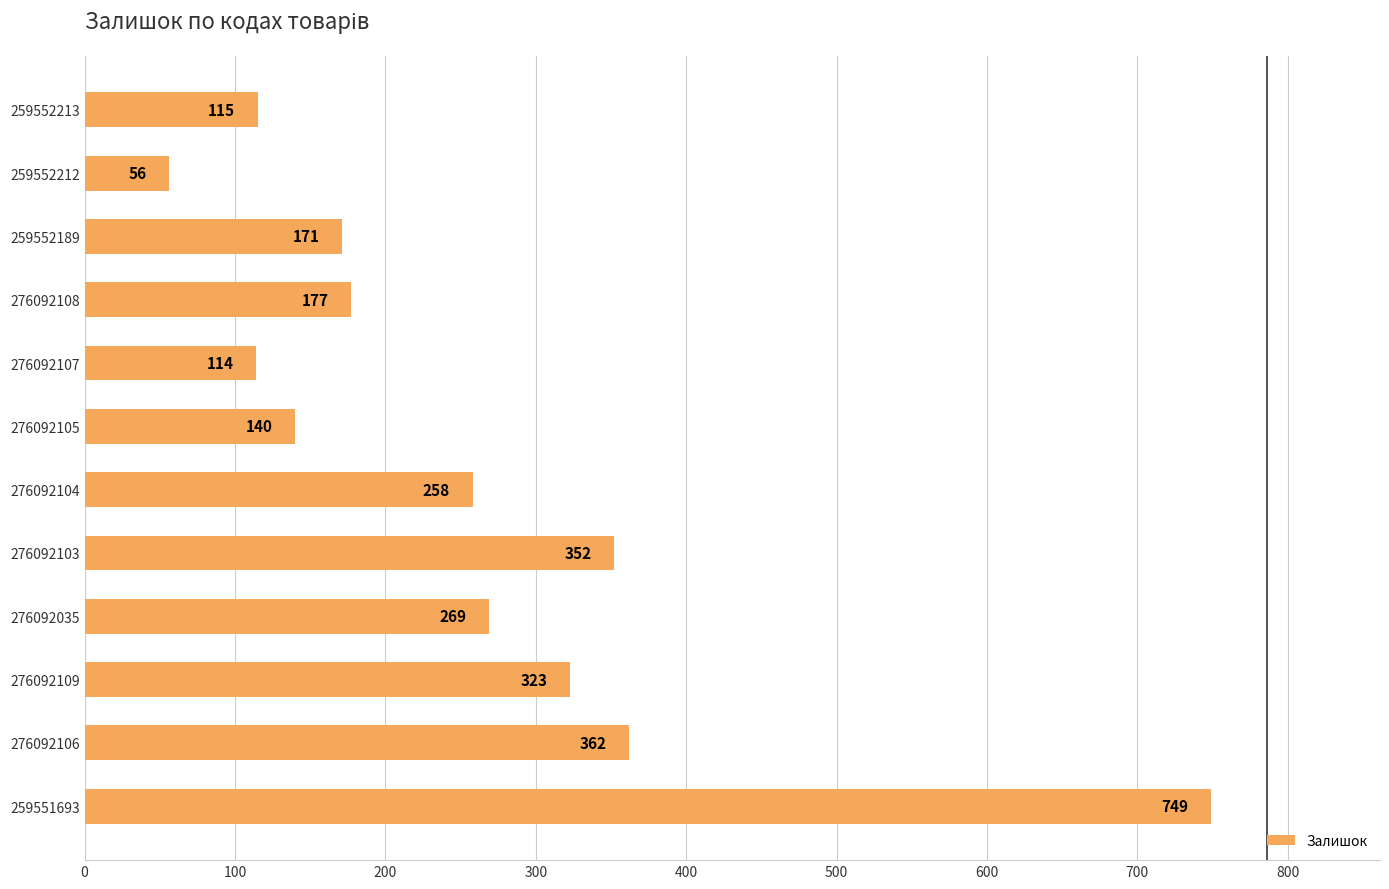

True or false: the data shows 228 at 276092105.

False